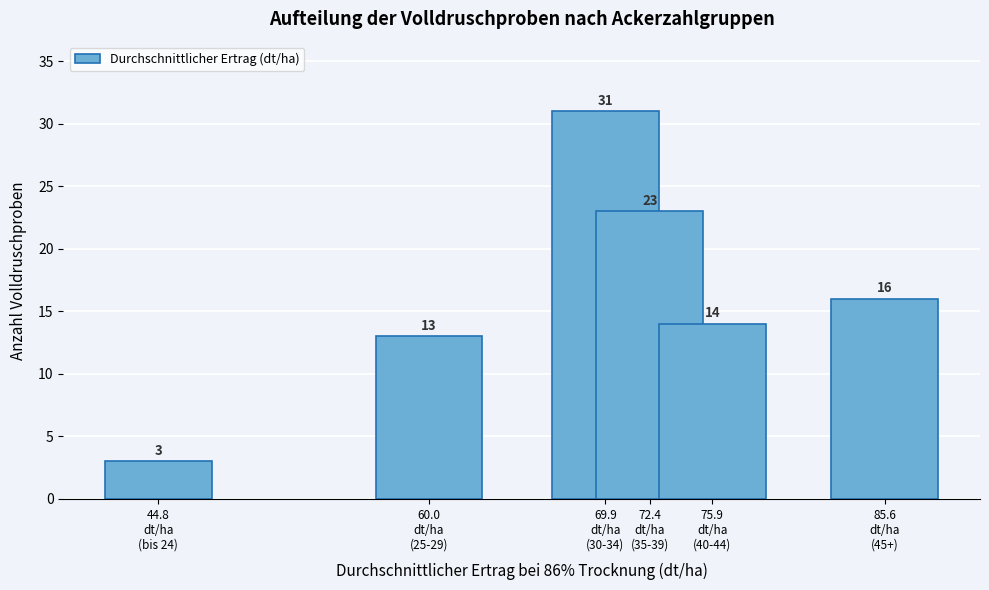

Reading left to right, transcribe all the data shown in this chart.

3	13	31	23	14	16